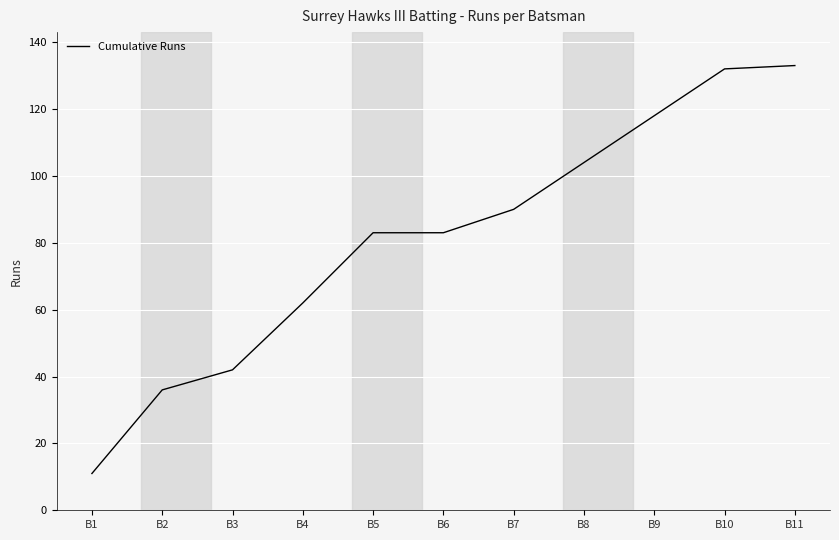

True or false: the data has more than 1 interior local peaks.

False